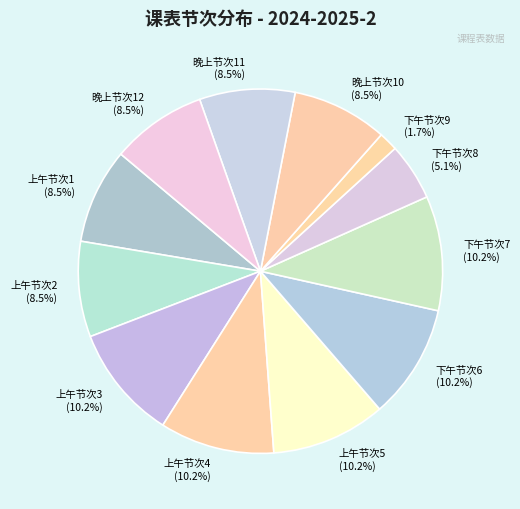

Approximately how many times larger is the value at 下午节次8 compared to 晚上节次11?

0.6